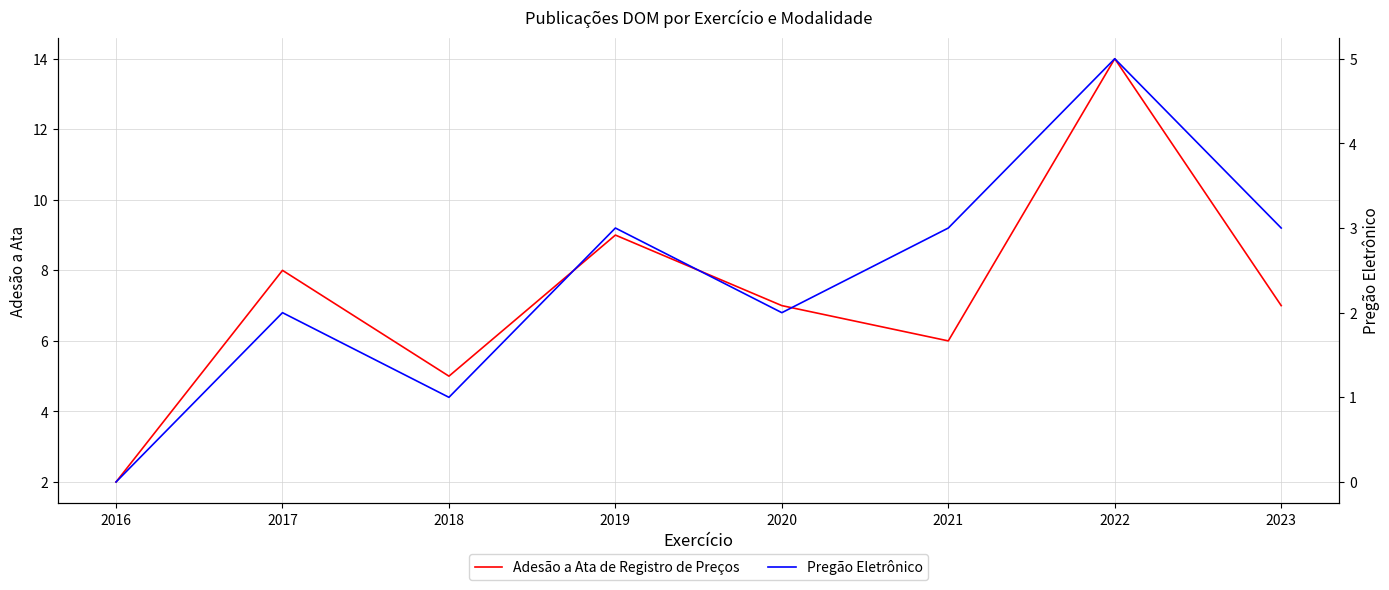

Where is the first local minimum for Pregão Eletrônico?

2018